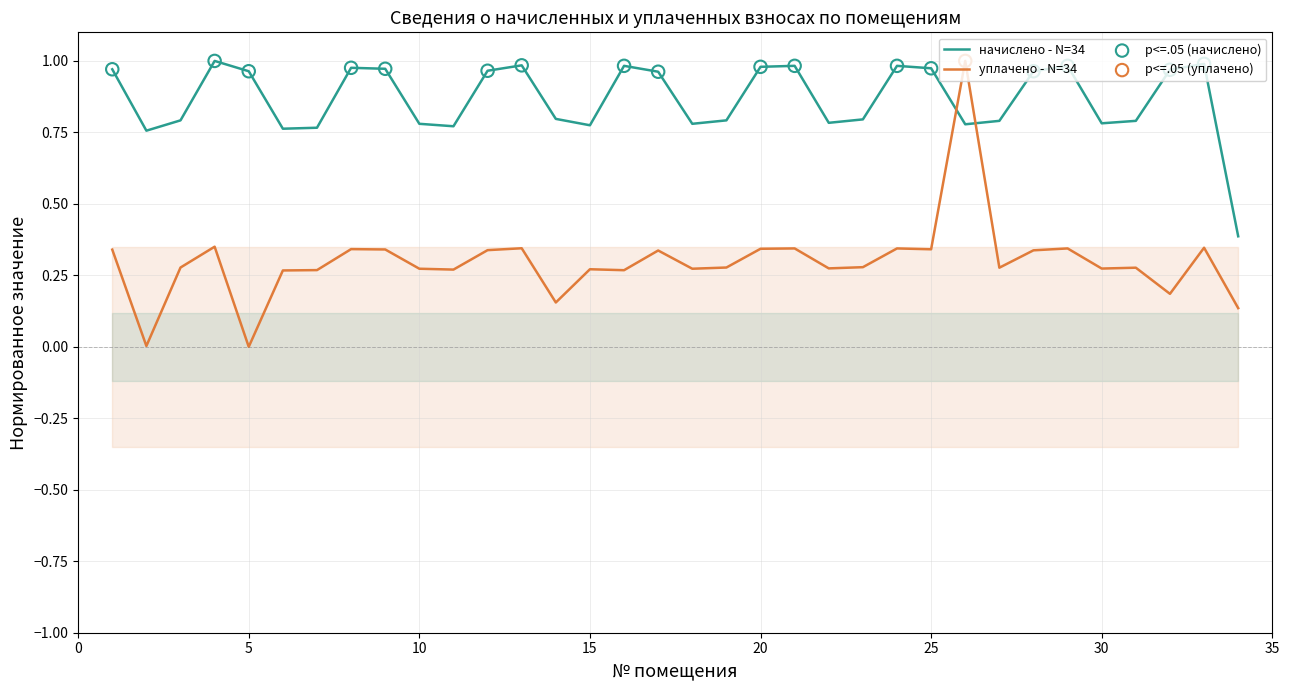

The value of начислено - N=34 at 5 is 0.5. True or false?

False